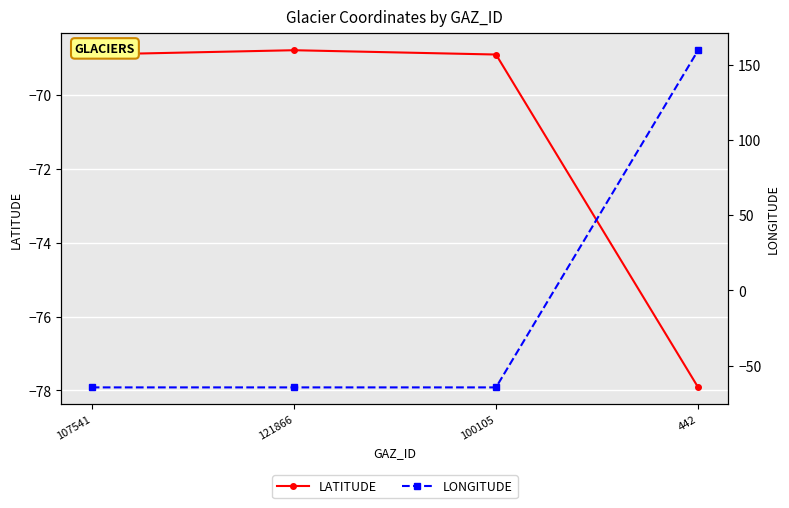

Reading left to right, transcribe all the data shown in this chart.

LATITUDE: 107541=-68.9	121866=-68.8	100105=-68.9	442=-77.9
LONGITUDE: 107541=-64.5	121866=-64.5	100105=-64.5	442=159.8